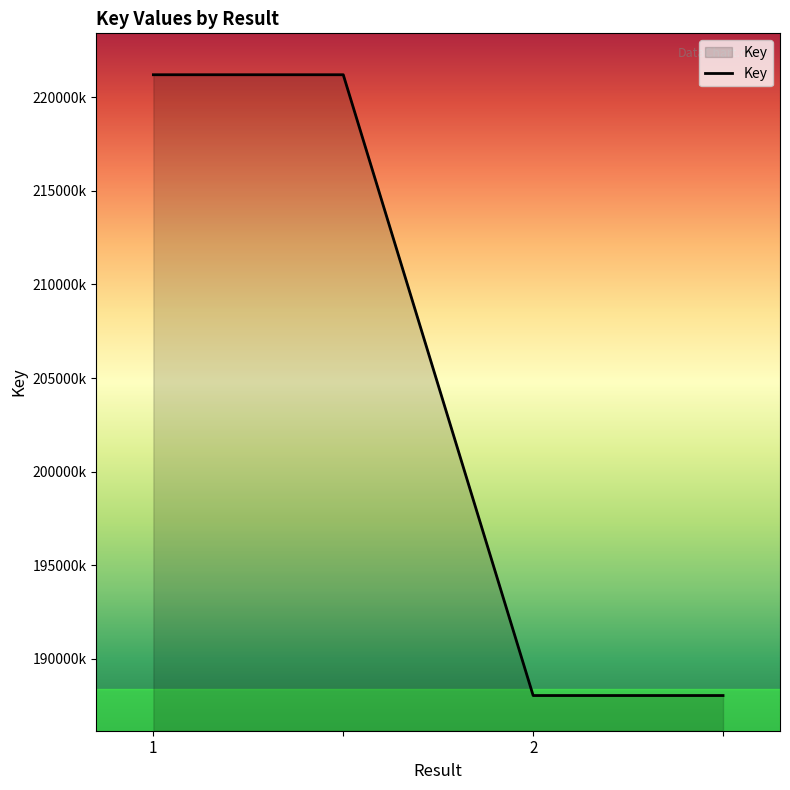

Does the chart have visible grid lines?

No